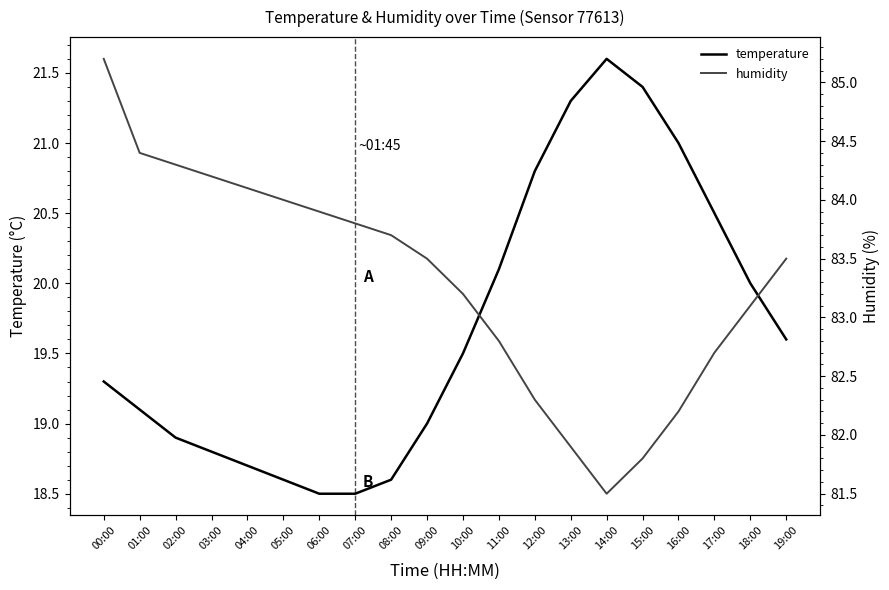

The temperature series shows 11.5 at 09:00. True or false?

False